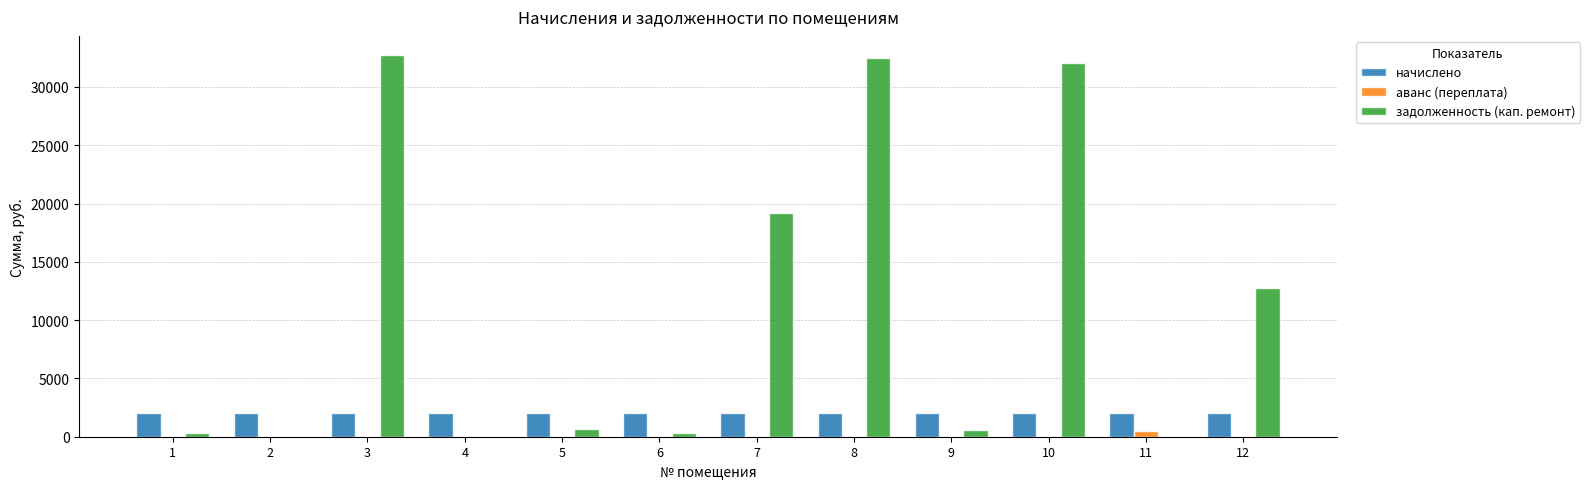

What are all the series names shown in the legend?

начислено, аванс (переплата), задолженность (кап. ремонт)